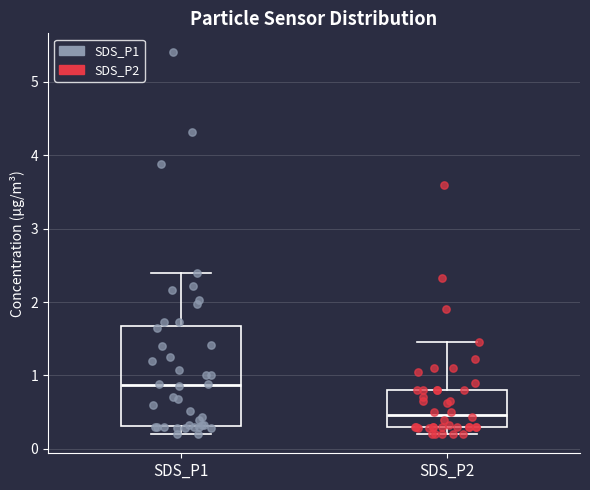

Which box has the highest median line?

SDS_P1